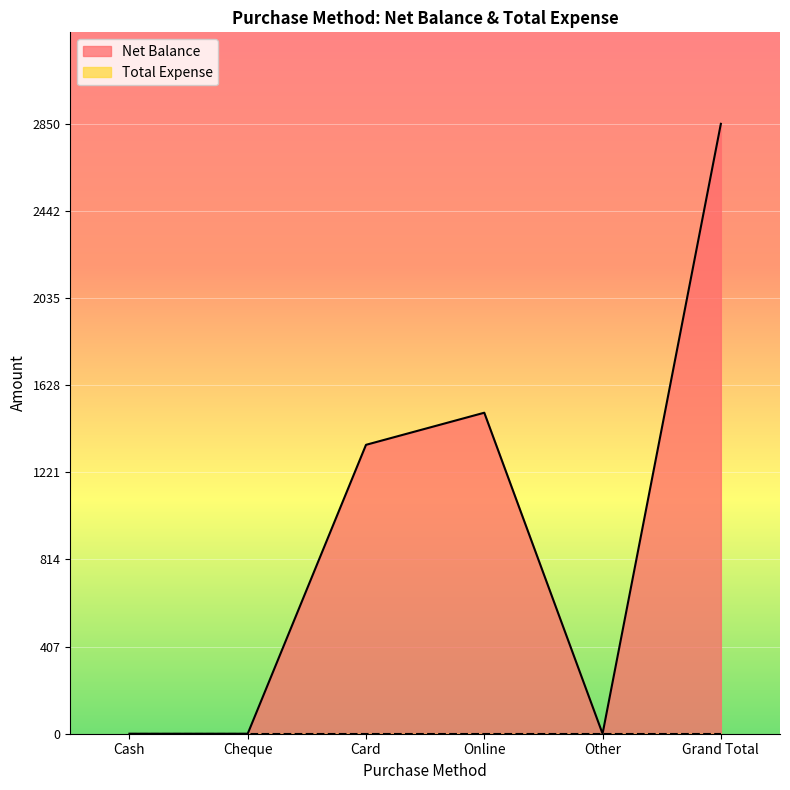

How many interior local valleys (lower than both neighbors) does the data have?

1